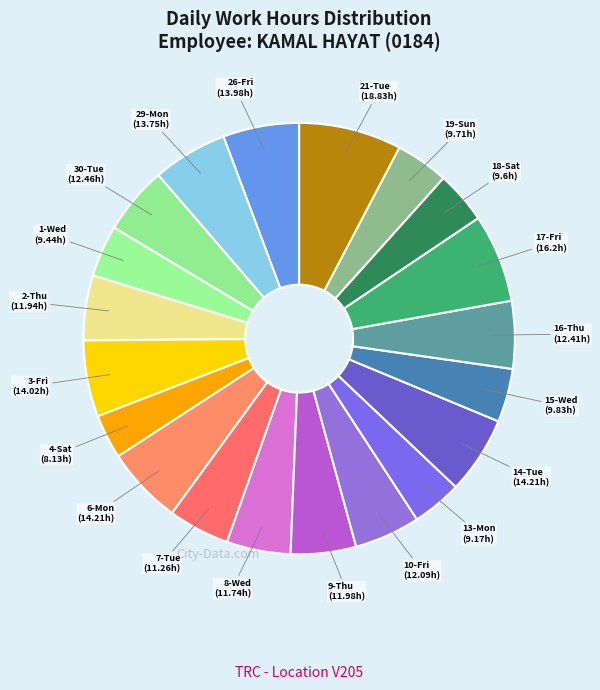

Does 14-Tue represent more than half of the total?

No